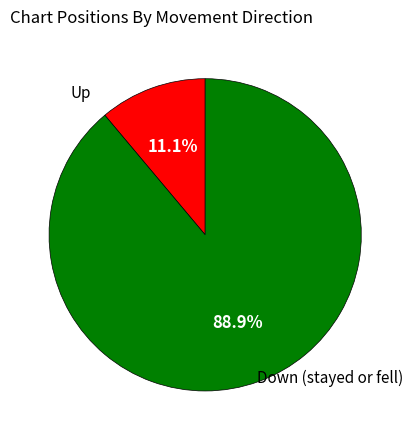

Does any single category account for the majority?

Yes